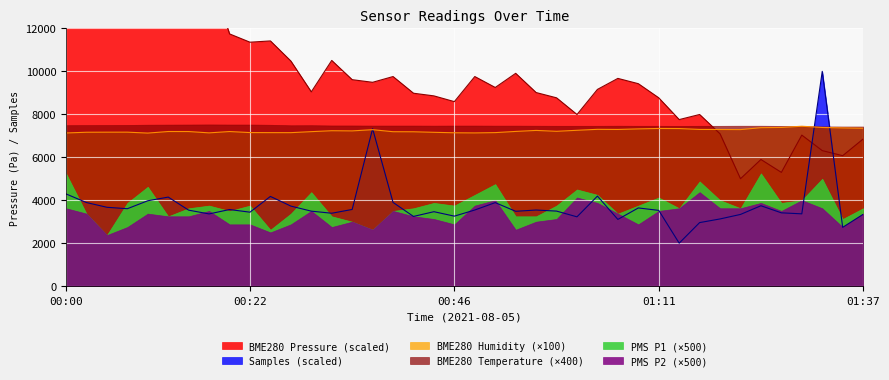

What is the value of the BME280_humidity point at the 20th from the left?

7139.0